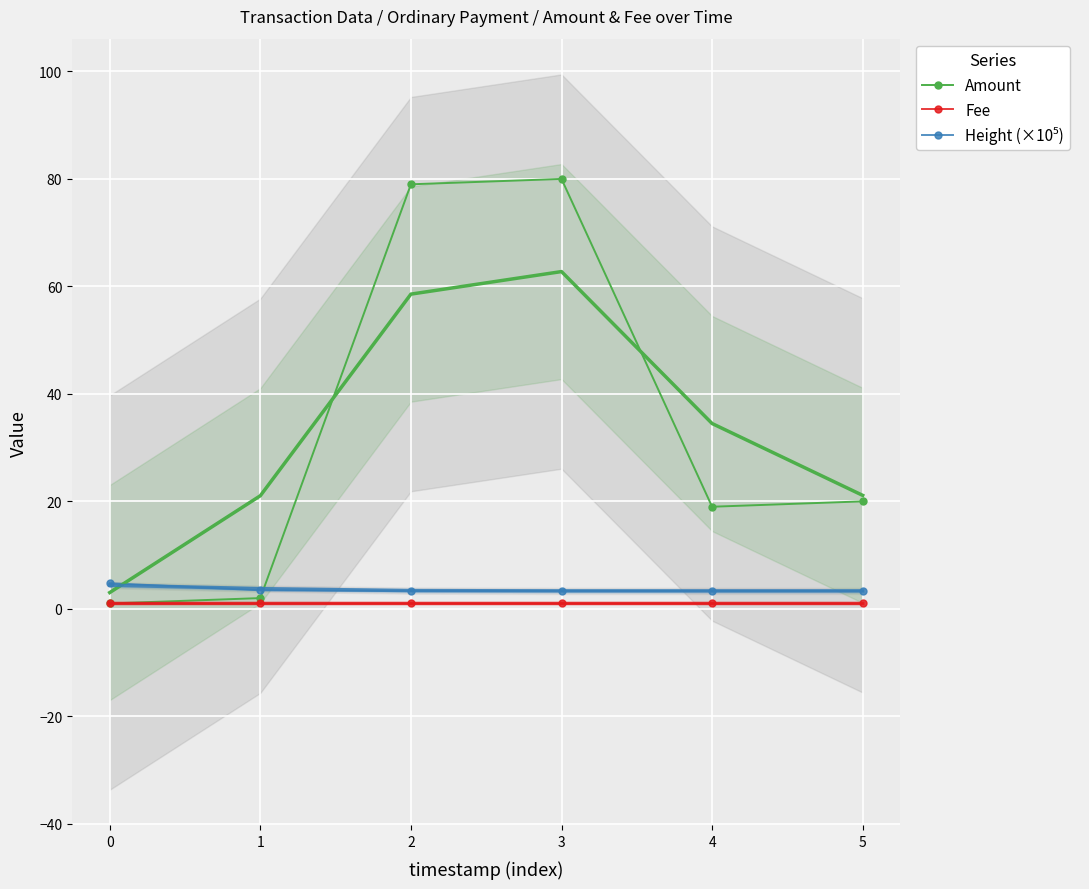

Is the value of Height (×10⁵) at 2 greater than the value of Fee at 3?

Yes